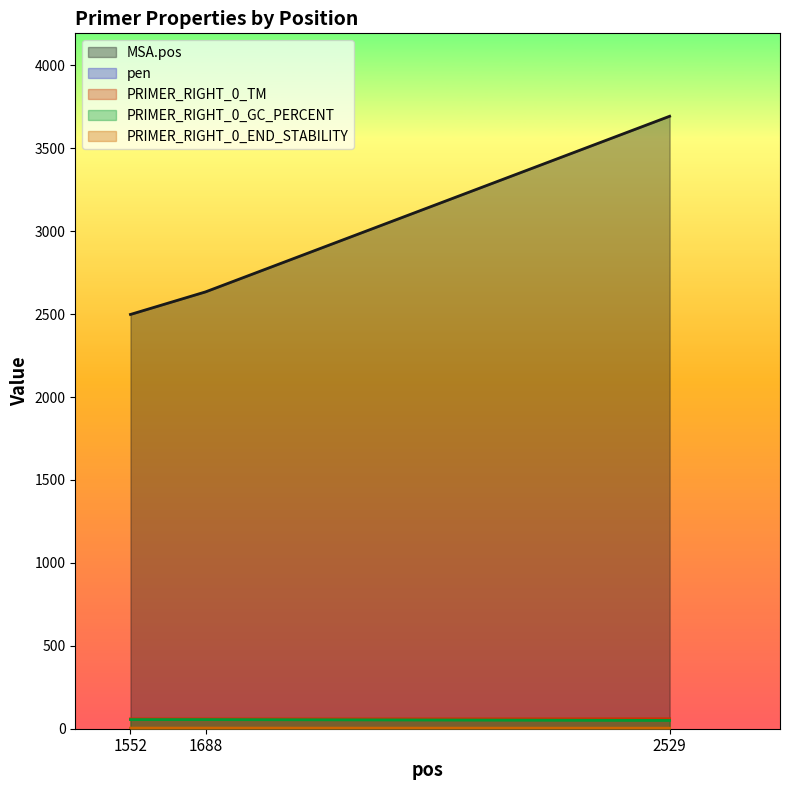

The PRIMER_RIGHT_0_END_STABILITY series shows 3.8 at 1688. True or false?

True